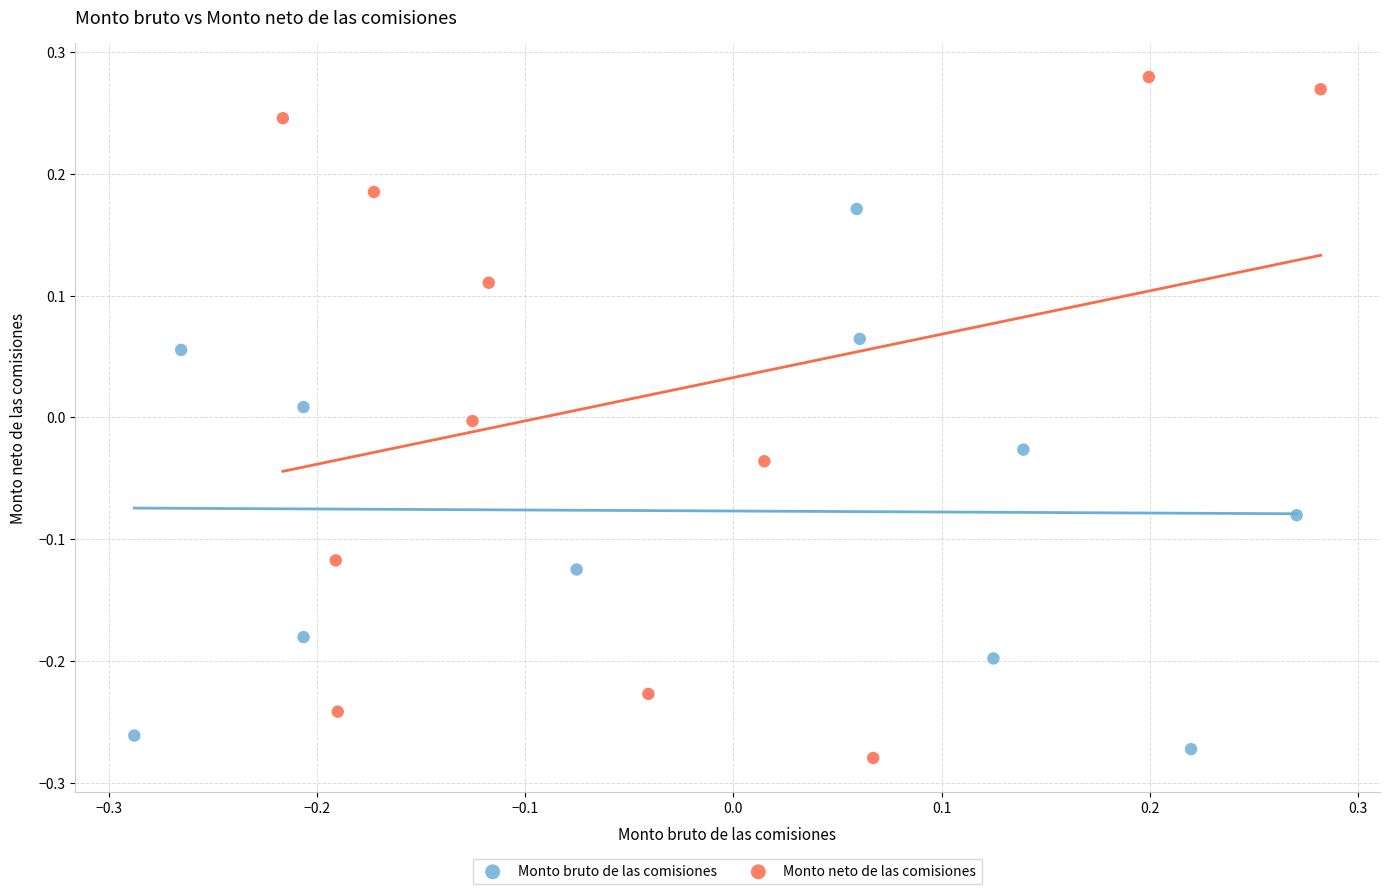

Which series has the largest Y range (max minus min)?

Monto neto de las comisiones